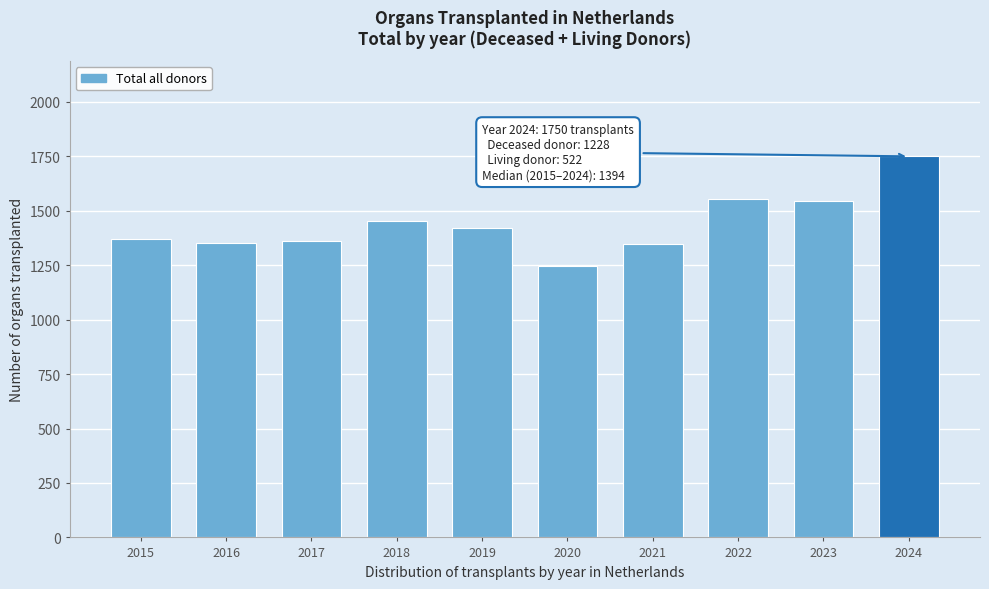

What is the difference between the second highest and minimum values?

307